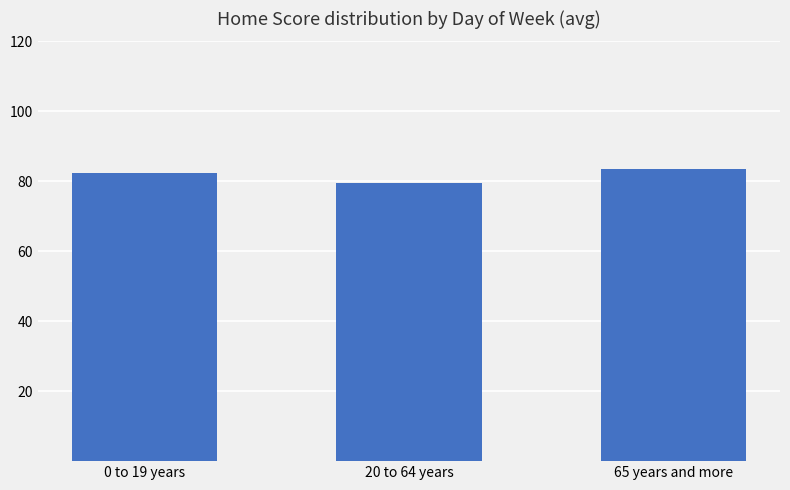

How many distinct data groups are displayed?

1